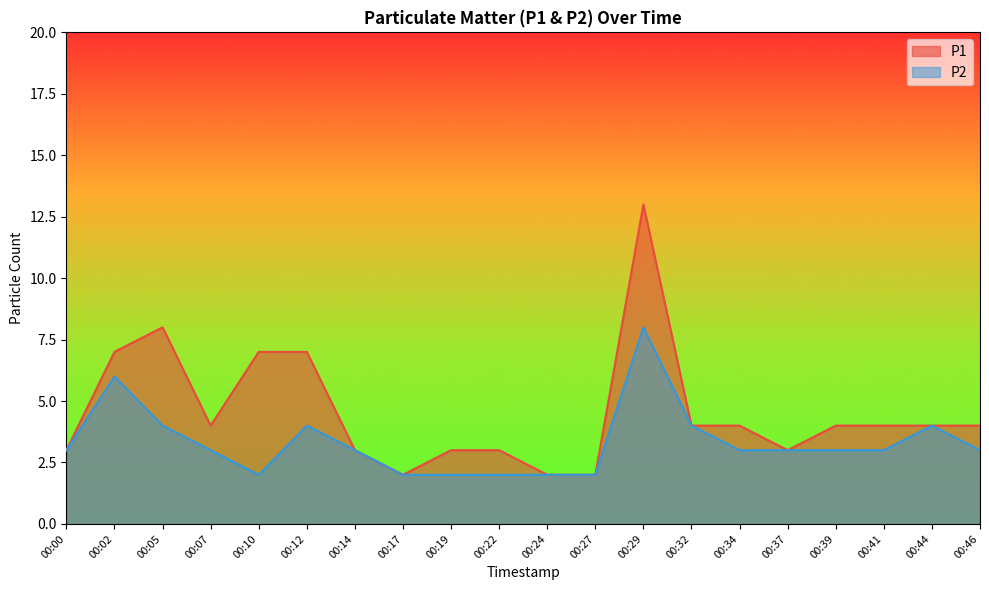

What is the value of the P1 point at the 17th from the left?

4